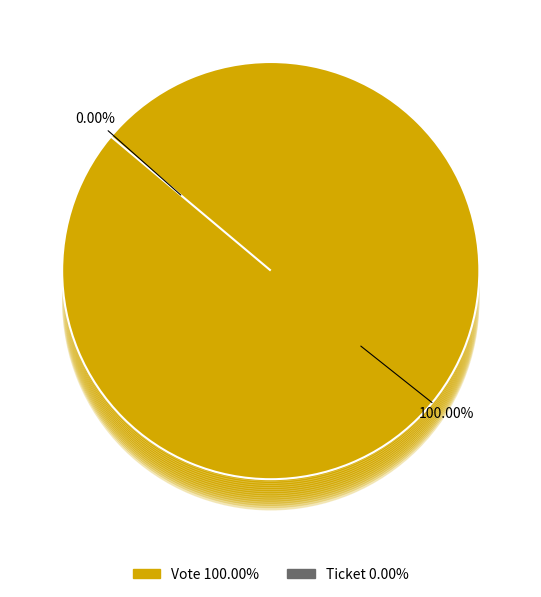

How many slices are in this pie chart?

2